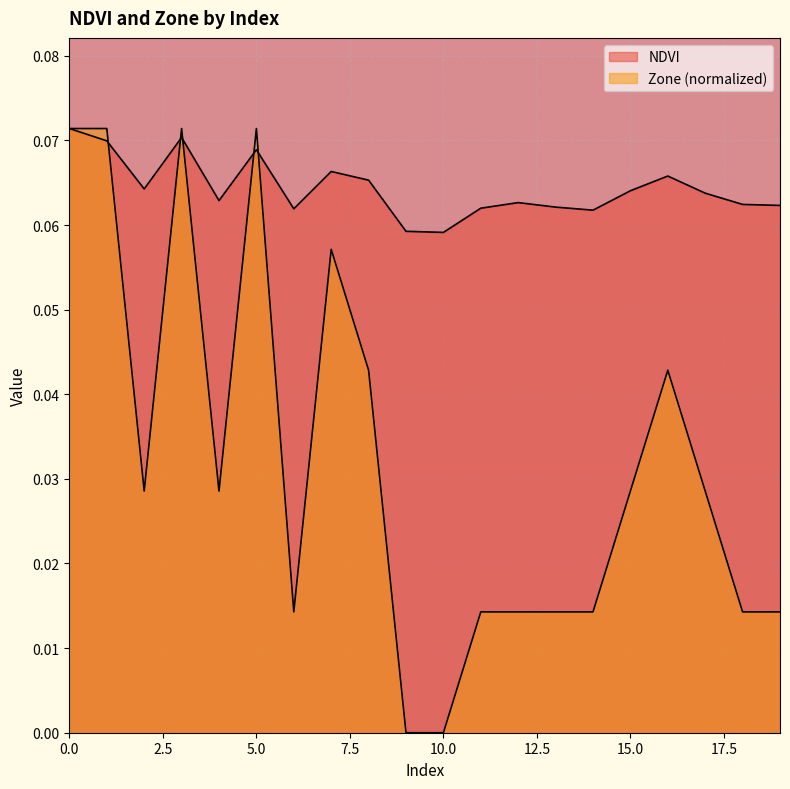

True or false: Zone and NDVI intersect in this chart.

True